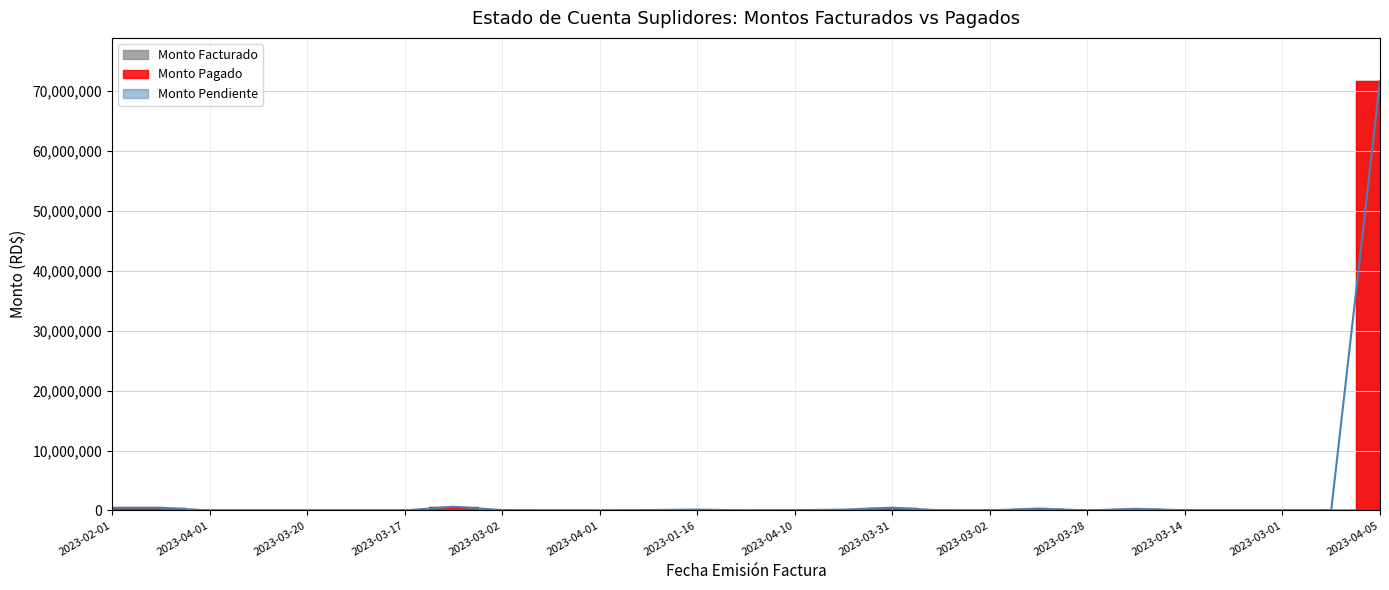

What are all the series names shown in the legend?

Monto Facturado, Monto Pagado, Monto Pendiente